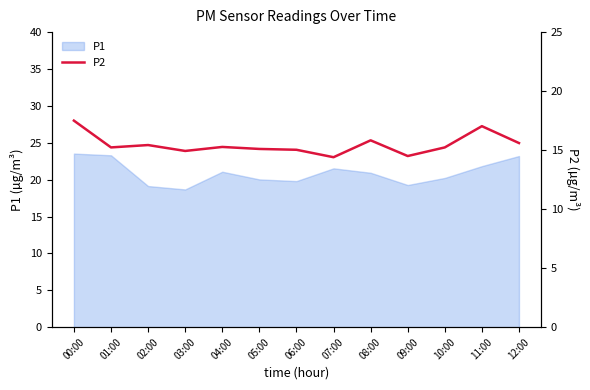

True or false: P1 has a value of 35.9 at 08:00.

False